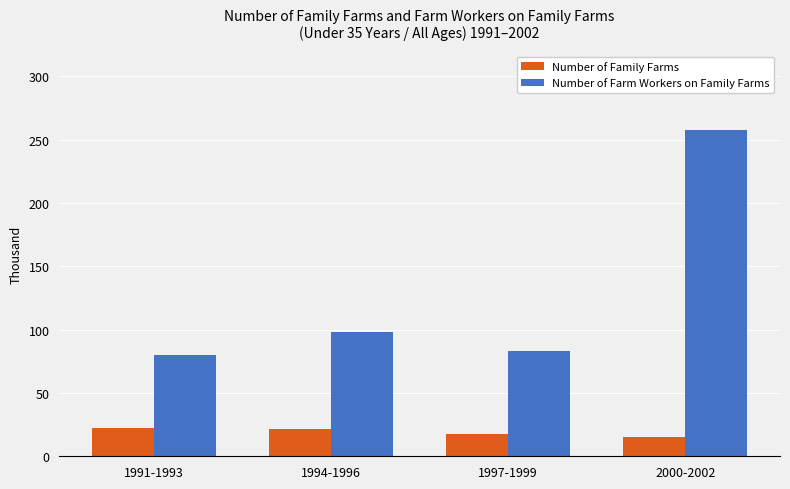

Rank the series by their average value, from lowest to highest.

Number of Family Farms, Number of Farm Workers on Family Farms